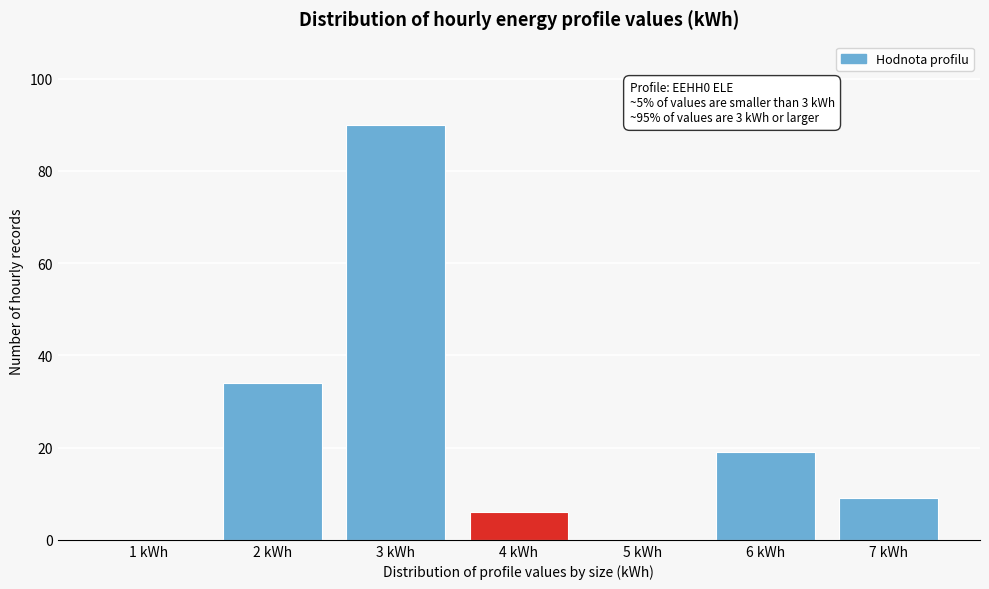

Reading right to left, what are all the values shown in this chart?

7 kWh=9	6 kWh=19	5 kWh=0	4 kWh=6	3 kWh=90	2 kWh=34	1 kWh=0